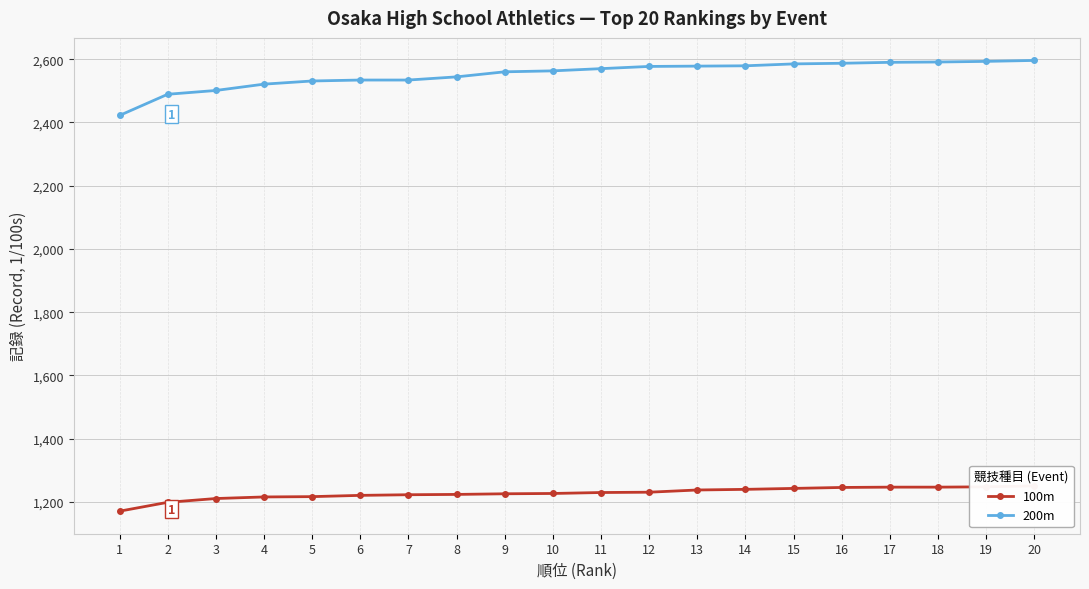

Is this an area chart (filled region under the line)?

No